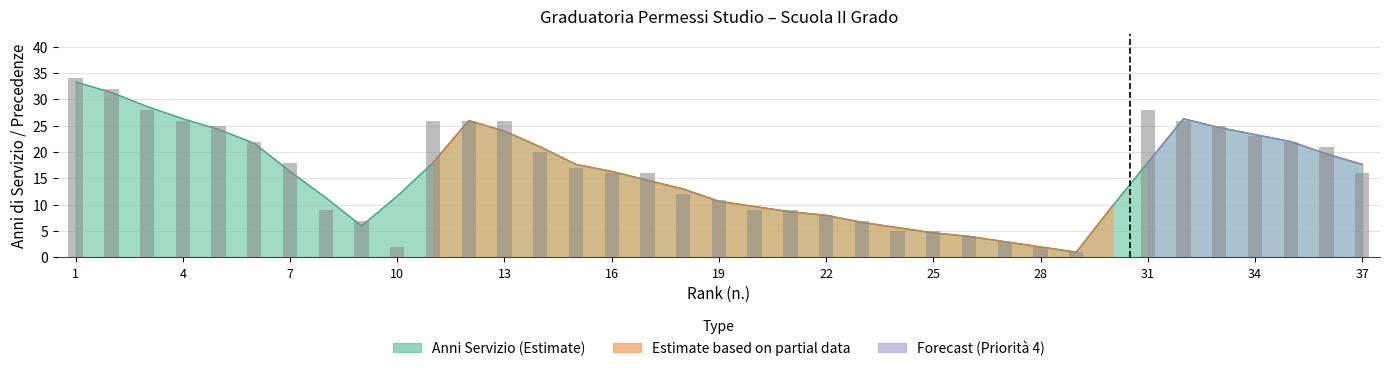

The value of Anni Servizio at 16 is 27. True or false?

False